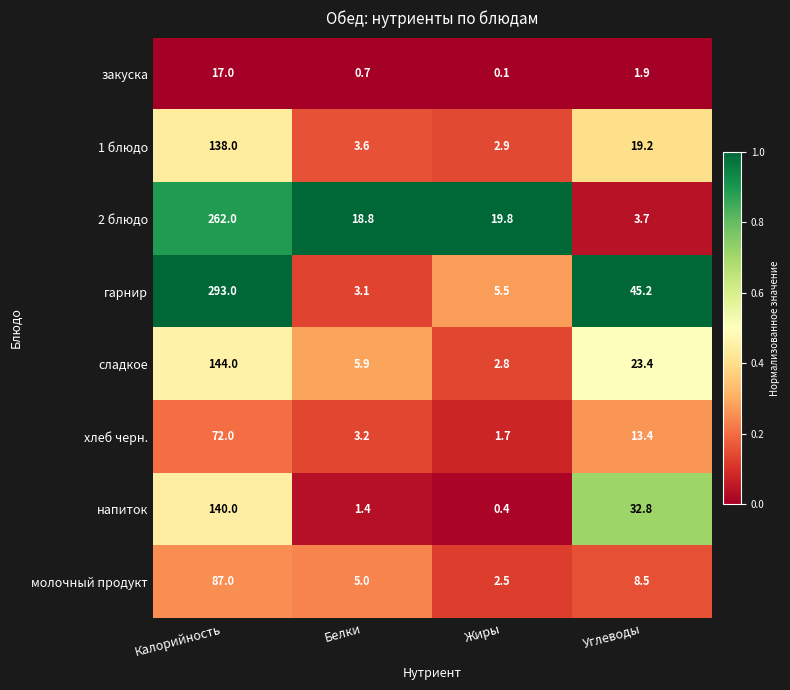

Between Калорийность and Углеводы, which series saw the biggest shift?

2 блюдо